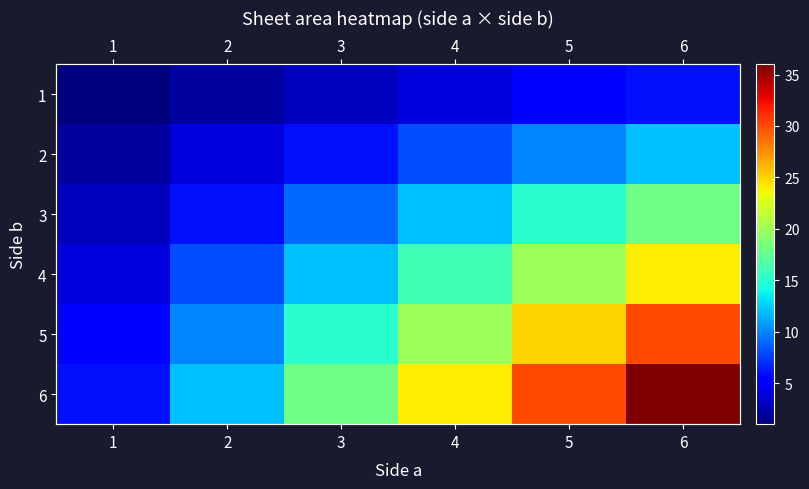

How many data points in 6 are above 24?

2